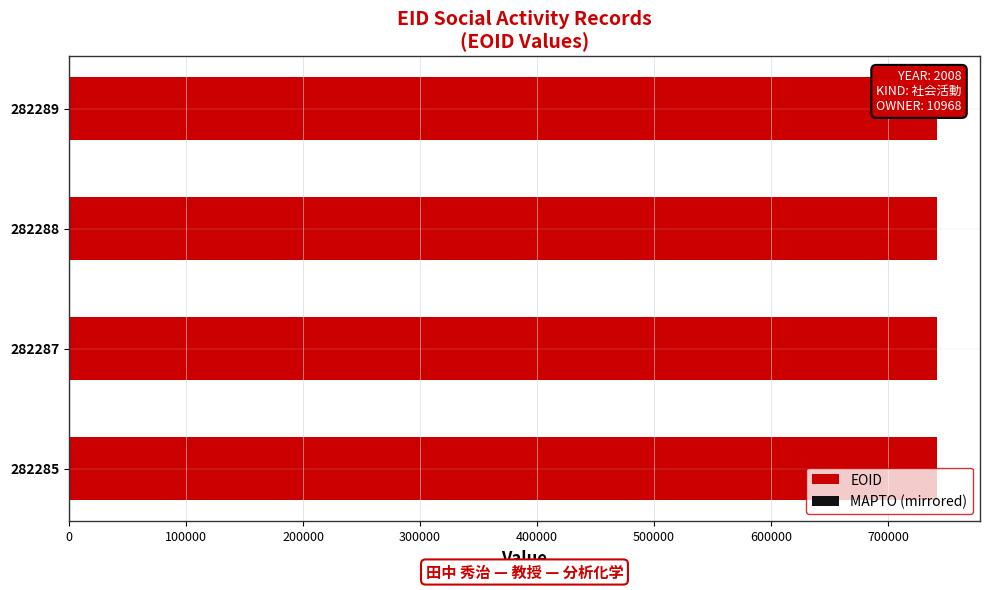

Between 282287 and 282289, which series saw the biggest shift?

EOID